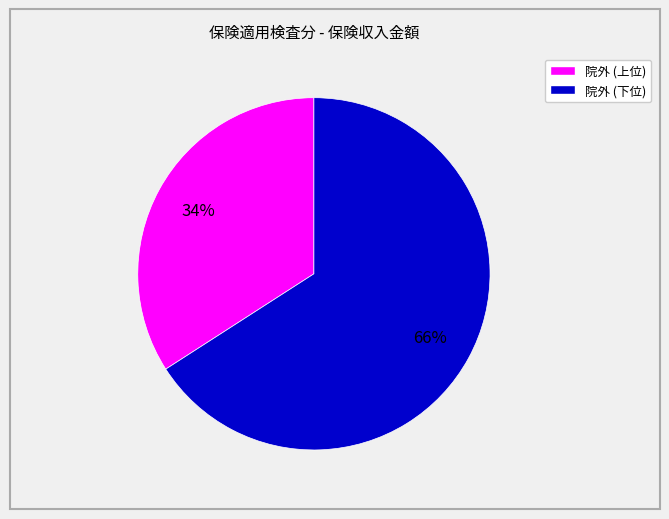

Is there any slice that represents more than half of the pie?

Yes